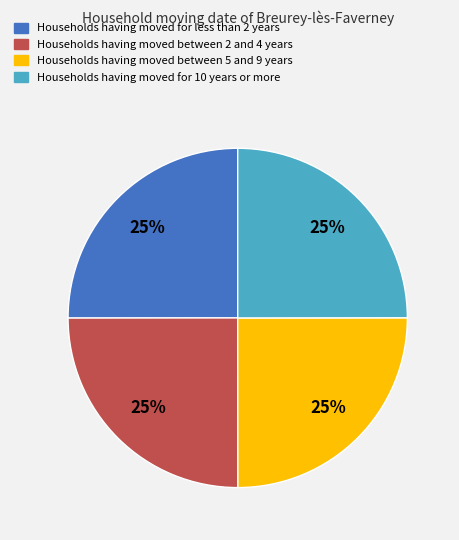

To the nearest percent, what is the average slice percentage?

25%